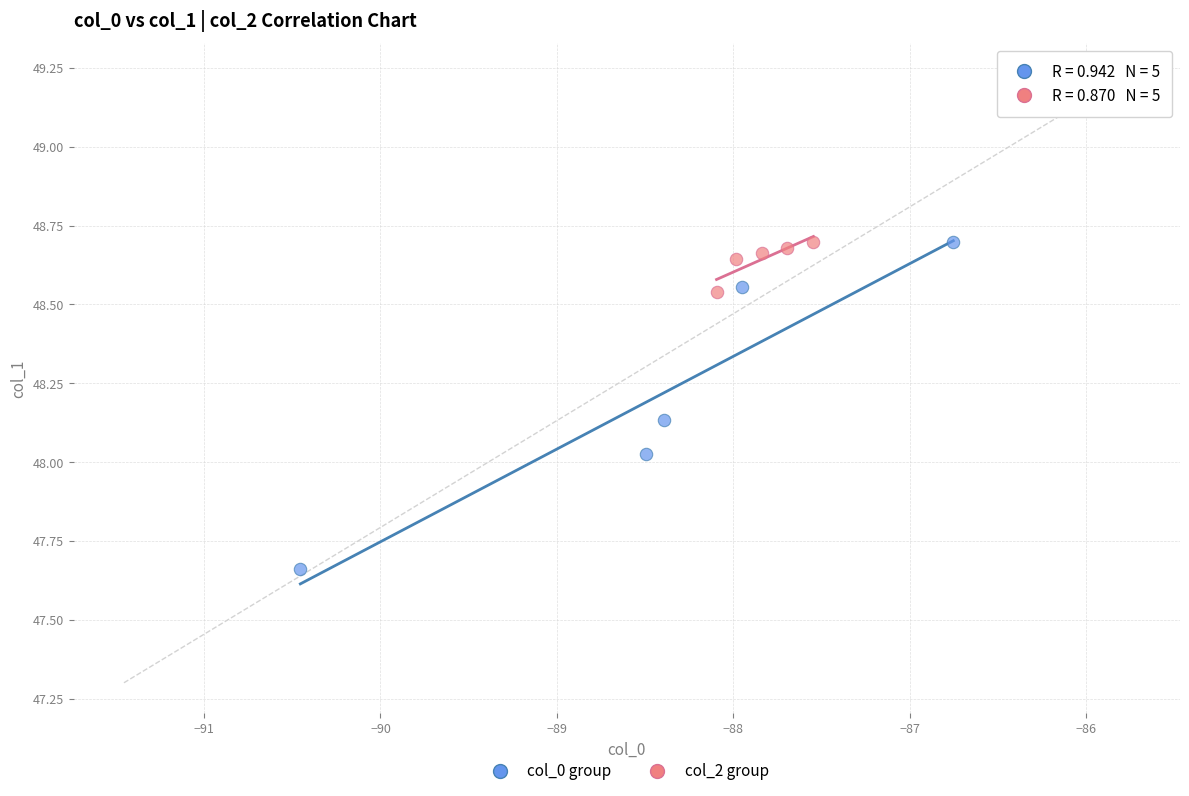

Which series has the widest spread of Y values?

col_0 group